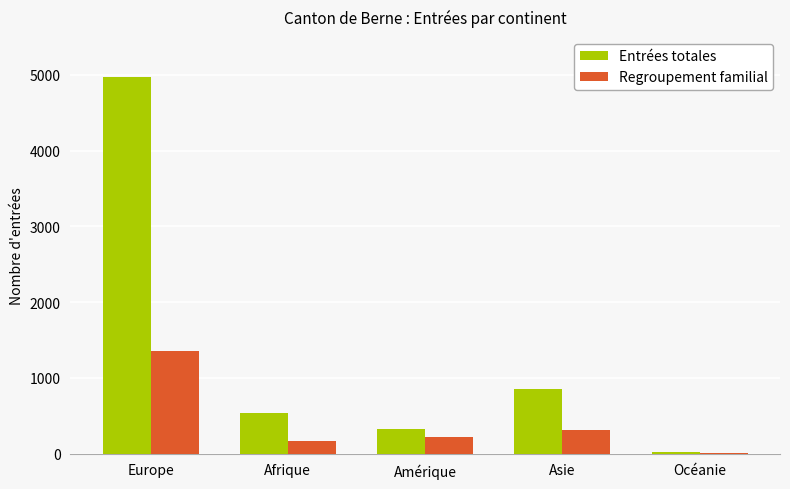

The value of Regroupement familial at Amérique is 227. True or false?

True